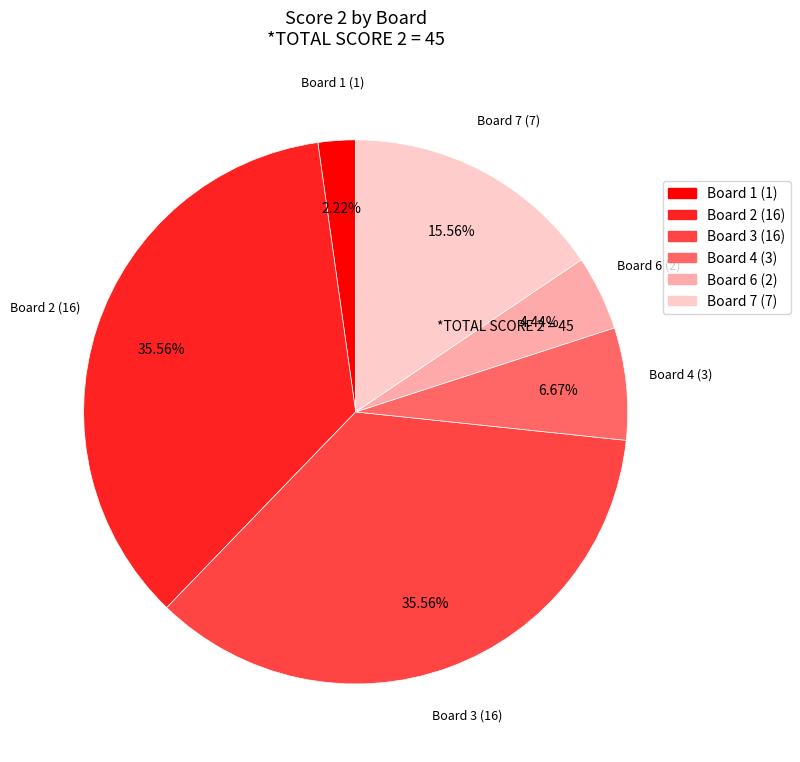

Does Board 3 (16) account for over 50% of the chart?

No